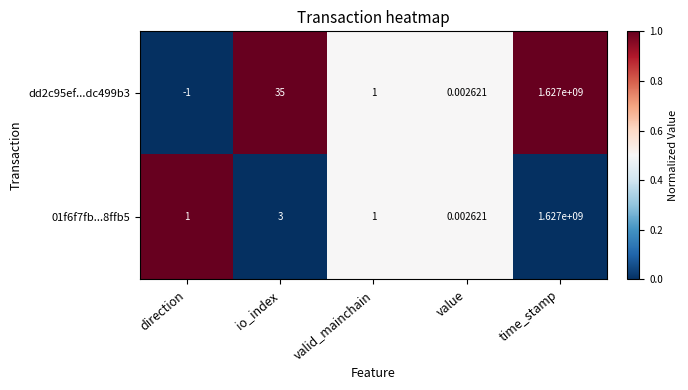

Where is 01f6f7fb...8ffb5 nearest to the value 813500000?

io_index